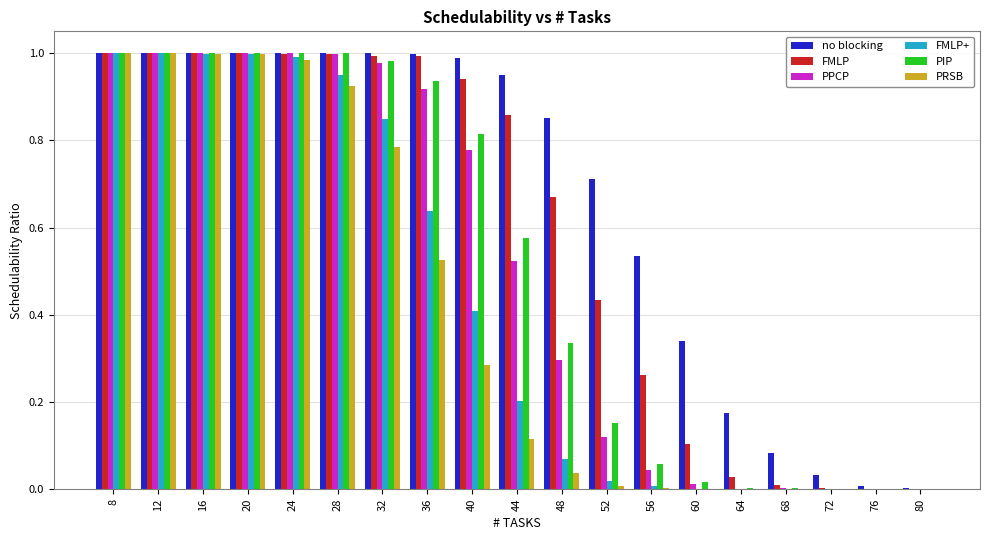

What is the sum of all FMLP+ values?

8.1